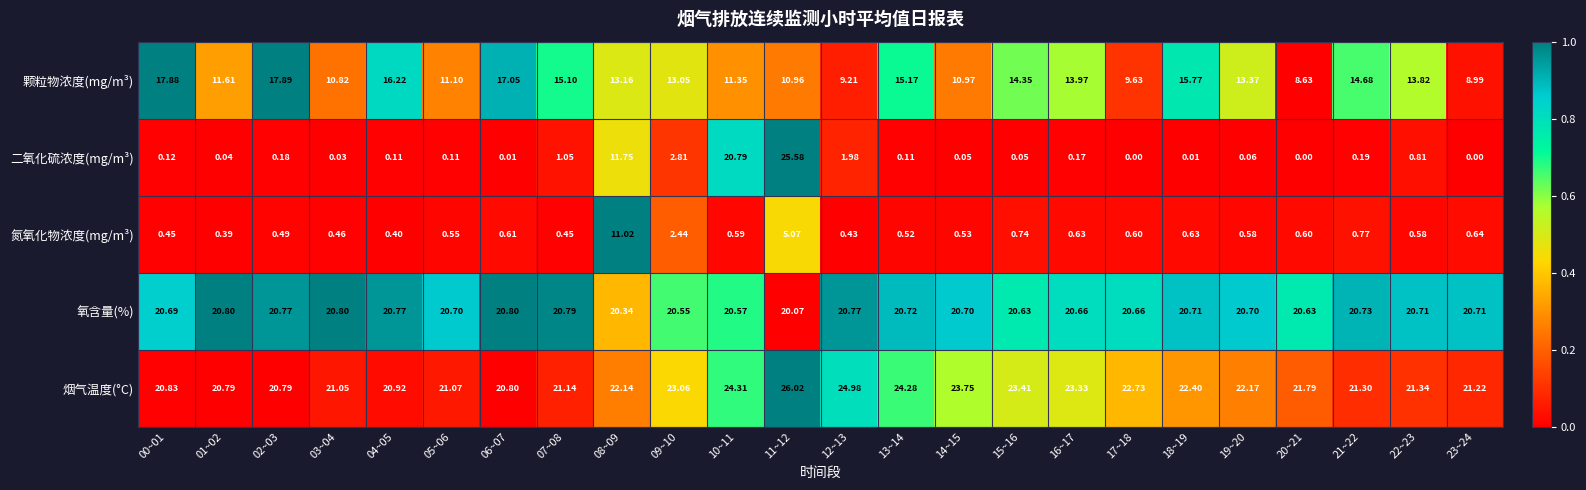

At 11~12, list the series in order from largest to smallest.

烟气温度(°C), 二氧化硫浓度(mg/m³), 氧含量(%), 颗粒物浓度(mg/m³), 氮氧化物浓度(mg/m³)